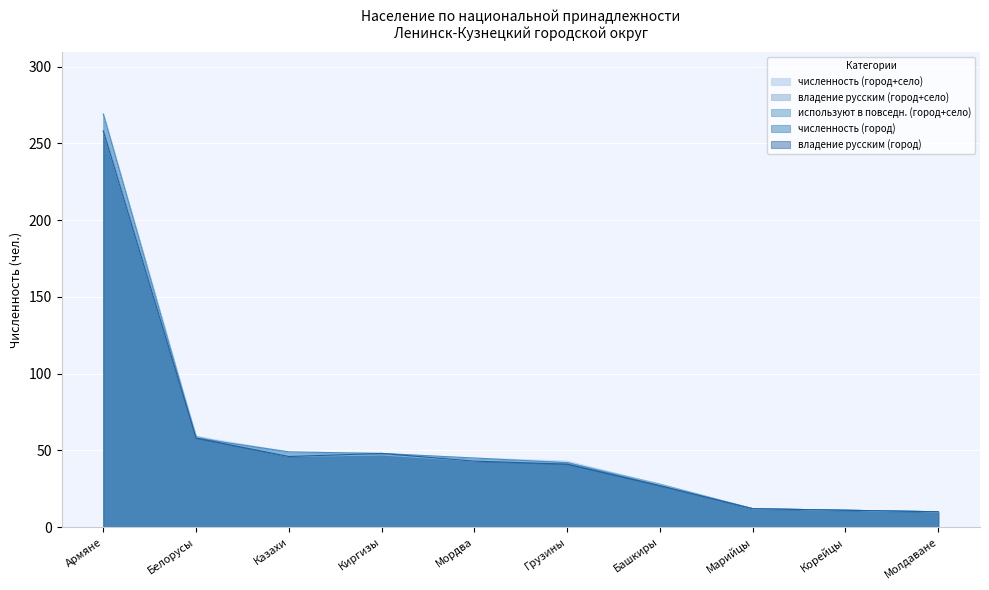

What position from the left is Армяне?

1